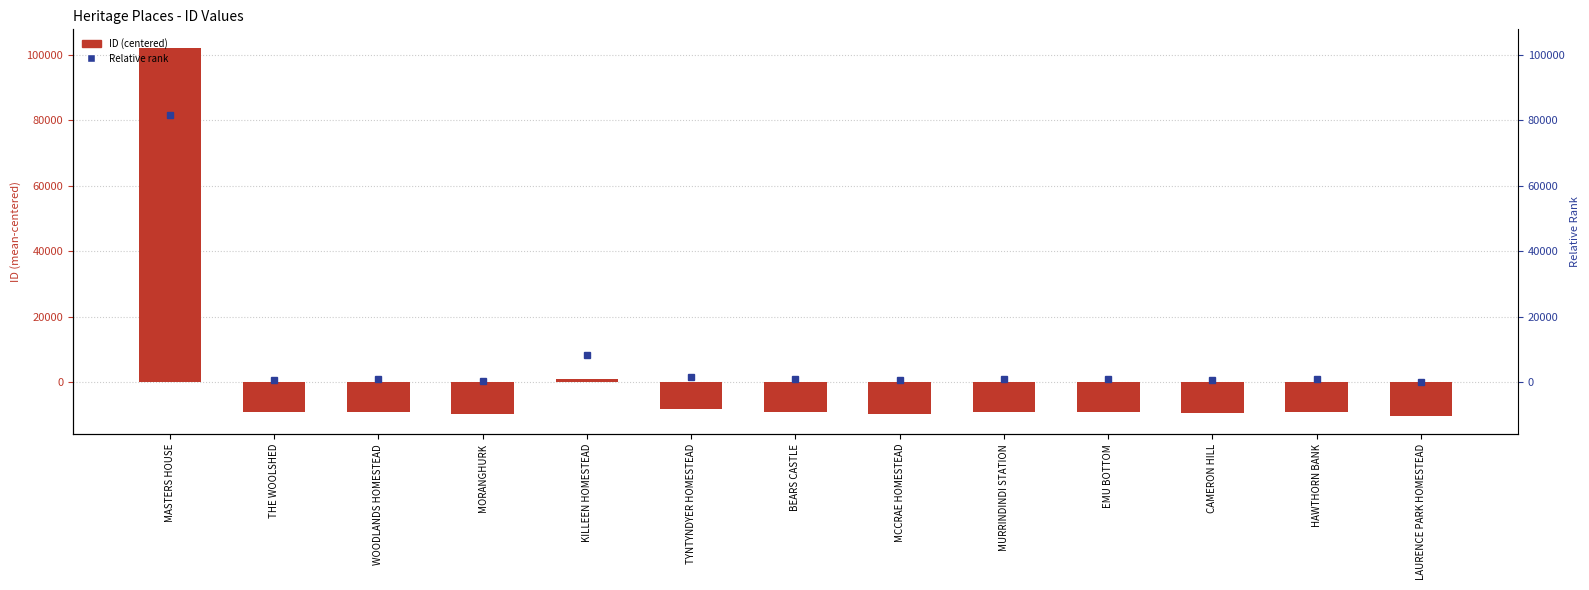

The ID (centered) series shows -14914.1 at TYNTYNDYER HOMESTEAD. True or false?

False